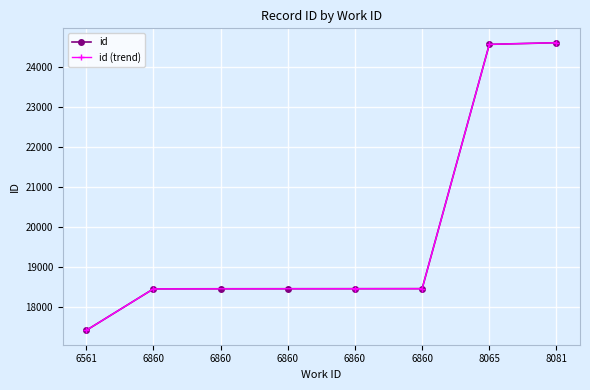

What is the difference between the second highest and second lowest values?

6112